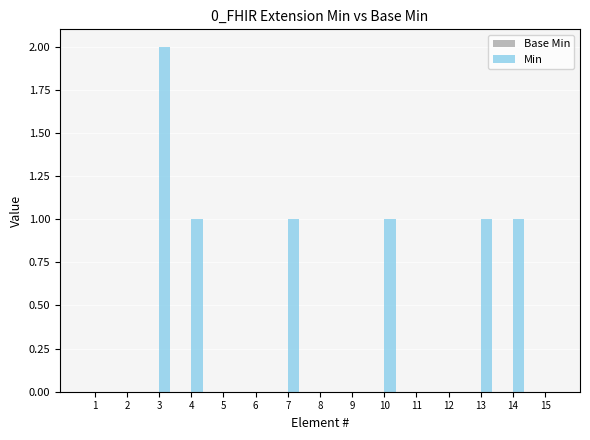

Is it true that the value at 9 is -1?

False